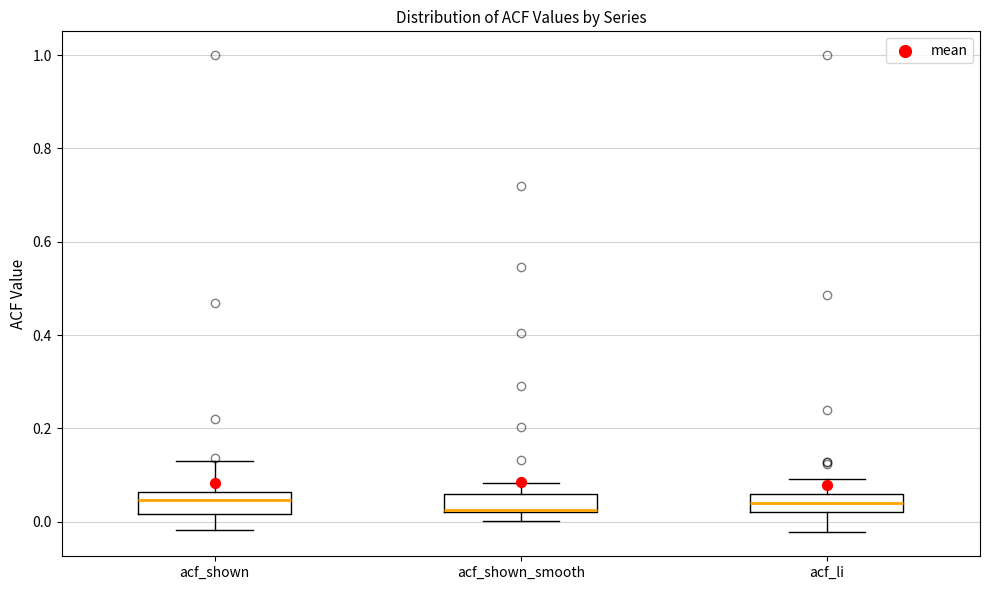

Reading left to right, transcribe this box plot: for each box, give where its median line is, the range the box spans, and where its two whiskers end, as read against the y-axis. The values are not printed on the chart, so give them approximately, as read against the axis.

acf_shown: median 0.04, box 0.02 to 0.06, whiskers -0.02 to 0.14
acf_shown_smooth: median 0.02, box 0.02 to 0.06, whiskers 0.00 to 0.08
acf_li: median 0.04, box 0.02 to 0.06, whiskers -0.02 to 0.10